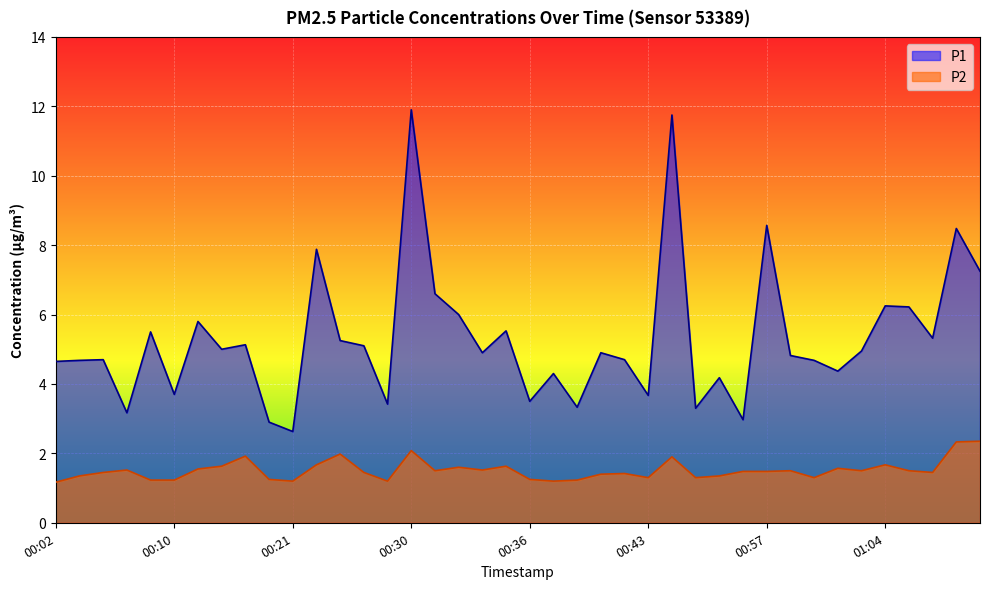

True or false: P1 and P2 intersect in this chart.

False